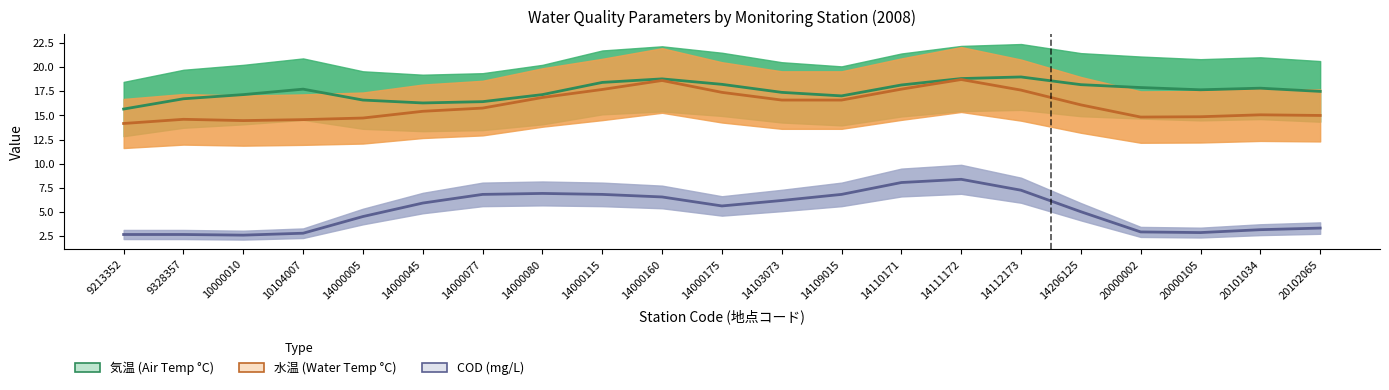

Where does the 気温 series first go above 17?

10000010